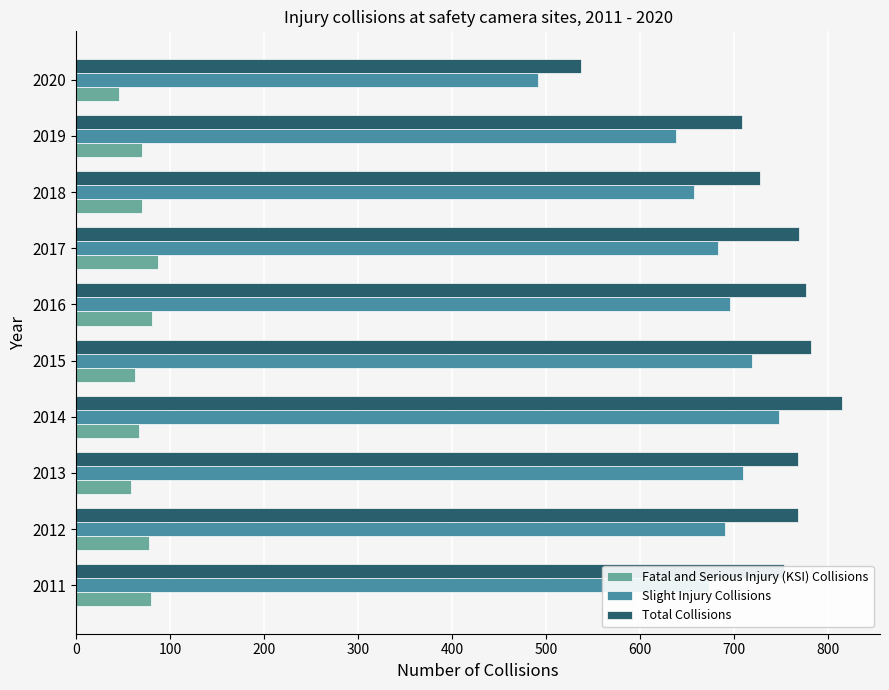

At 2013, list the series in order from largest to smallest.

Total Collisions, Slight Injury Collisions, Fatal and Serious Injury (KSI) Collisions